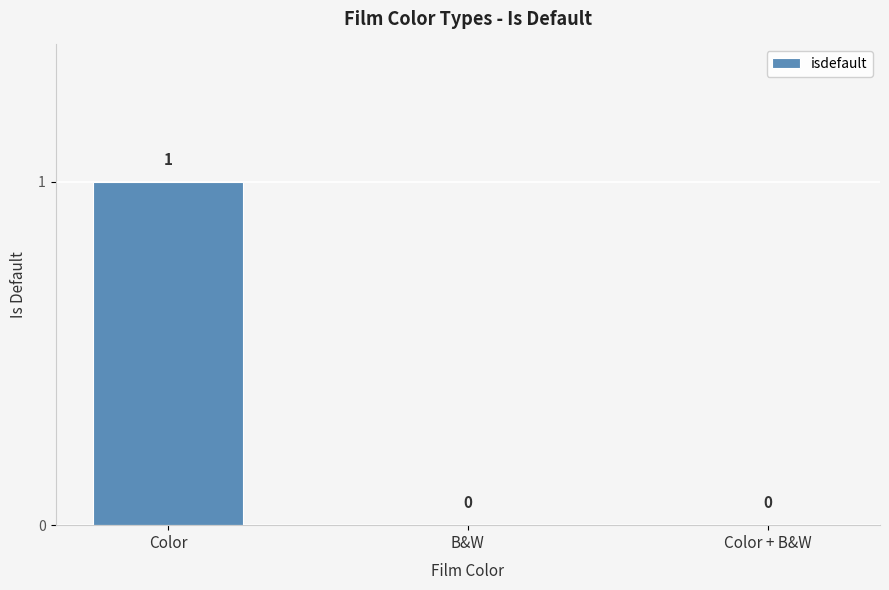

Reading left to right, what are all the values shown in this chart?

1	0	0